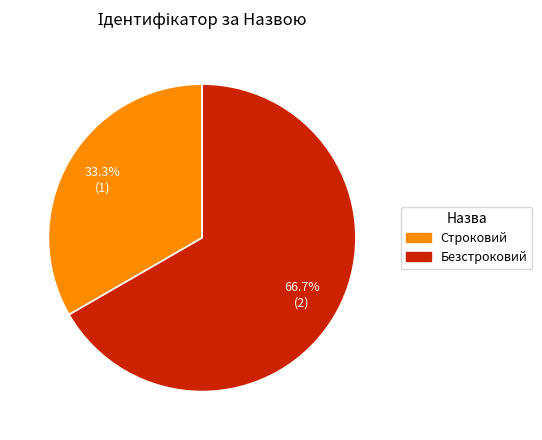

What is the ratio of the value at Строковий to the value at Безстроковий?

0.5